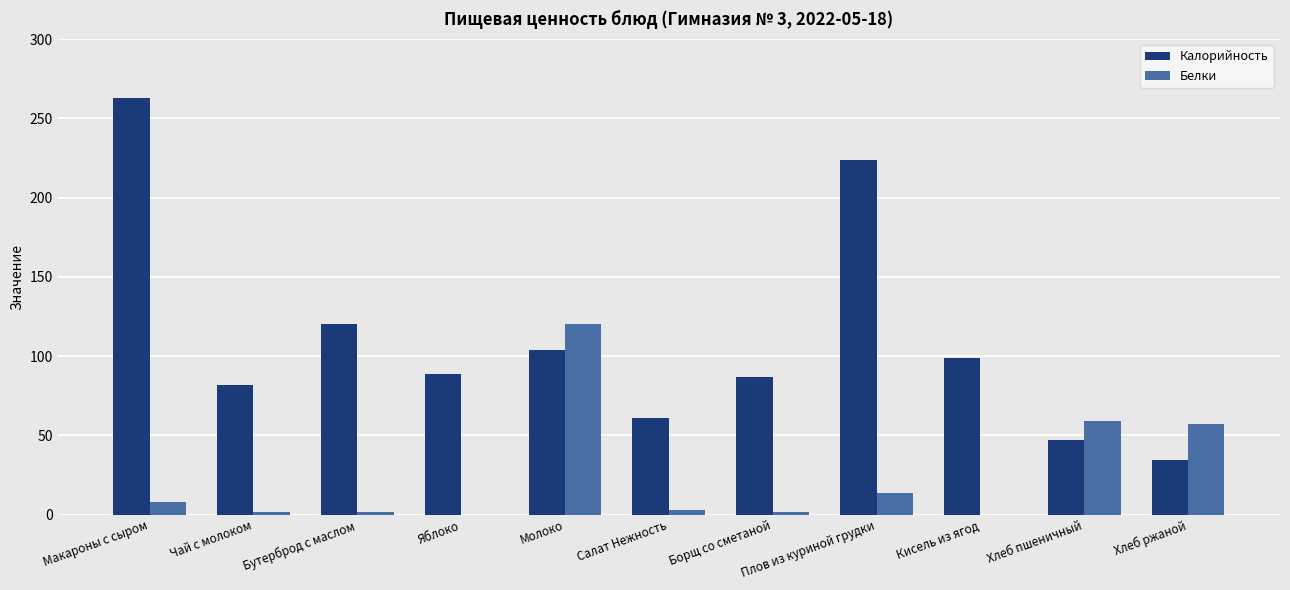

Is it true that Калорийность equals 104.0 at Молоко?

True